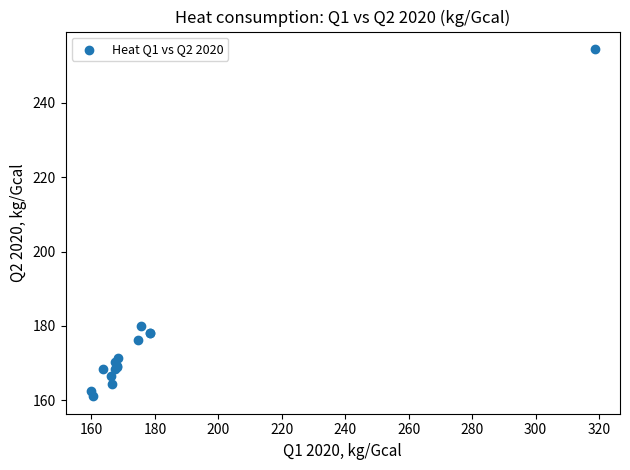

What Y value in the scatter plot is closest to 207?

179.9